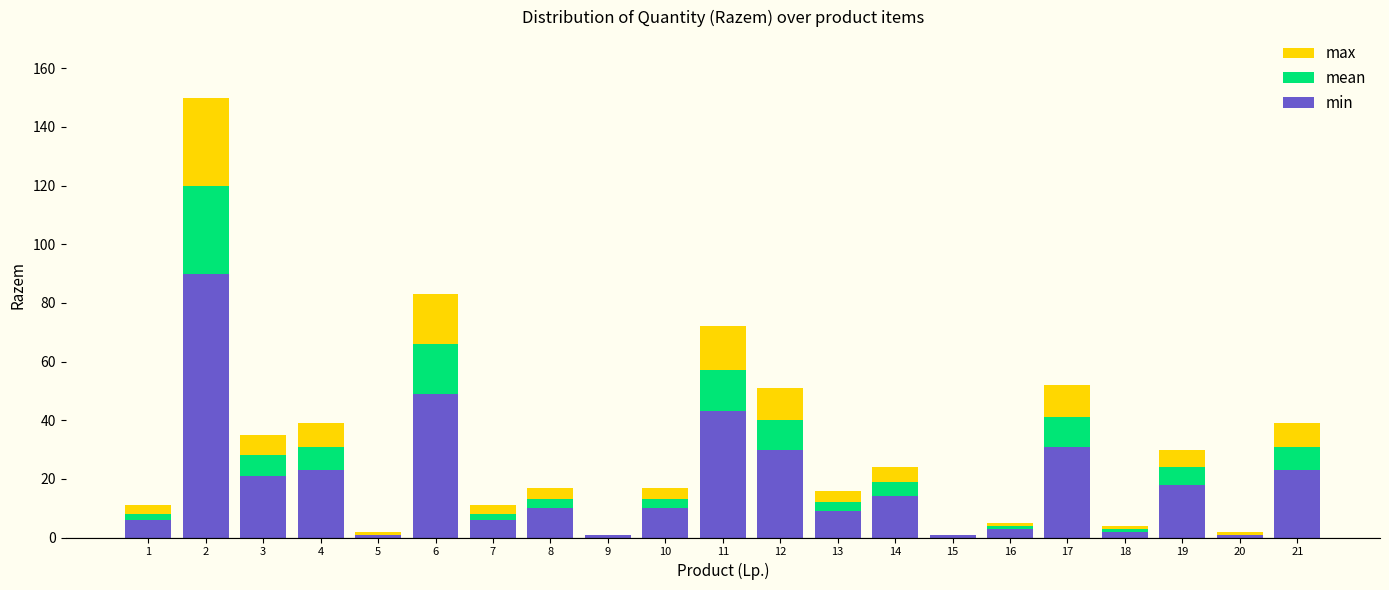

What is the value of the min bar at the 1st from the left?

6